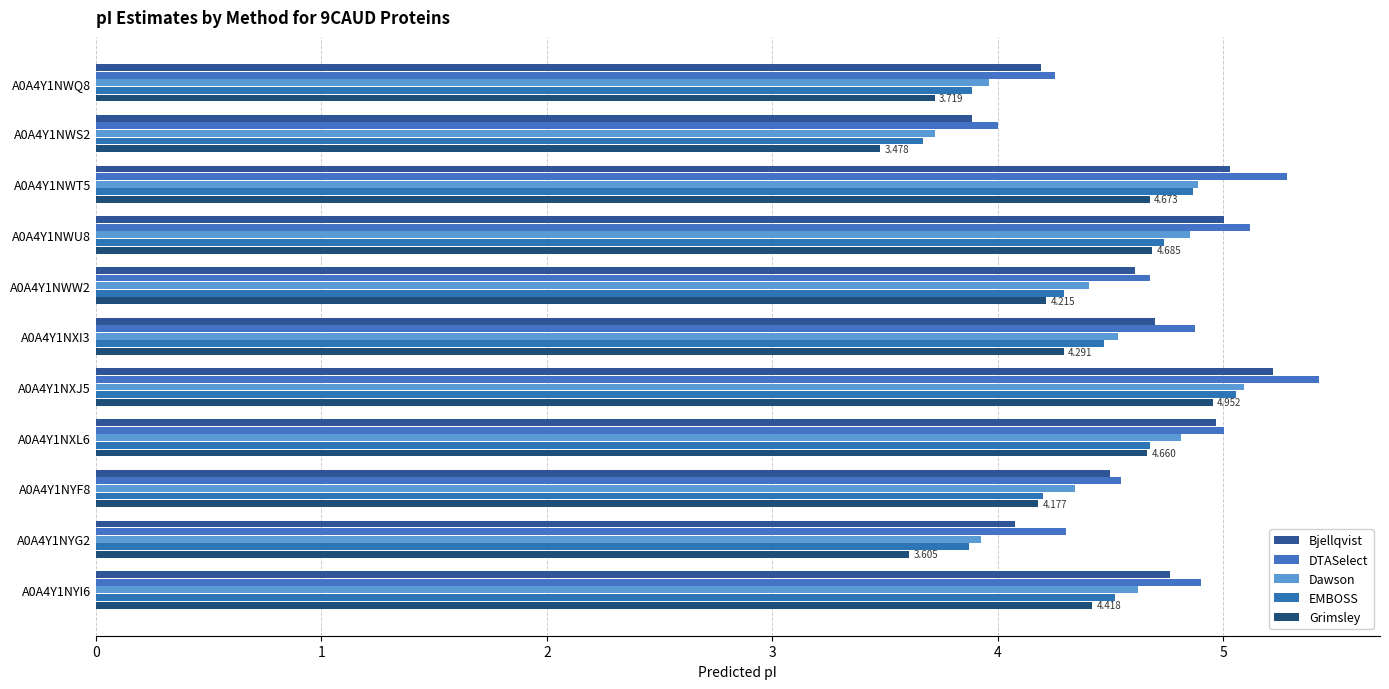

How many values in the Grimsley series exceed 4?

8